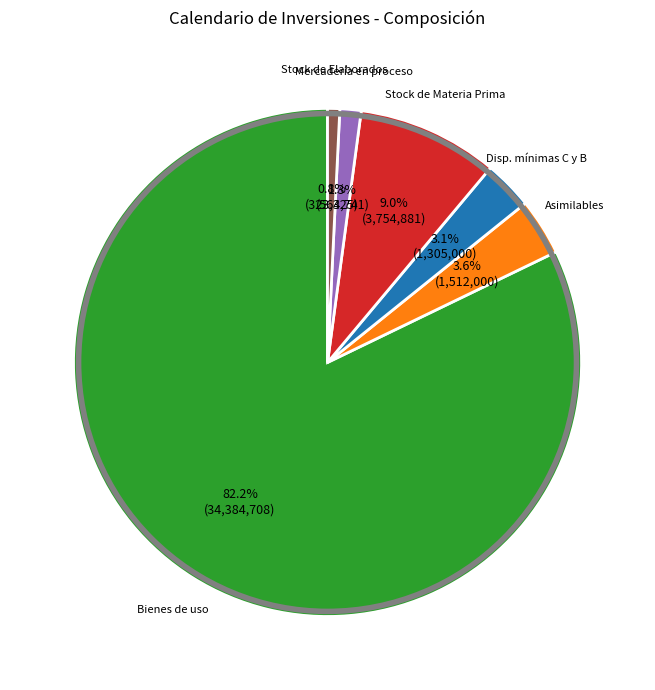

Is there a majority slice in this chart?

Yes